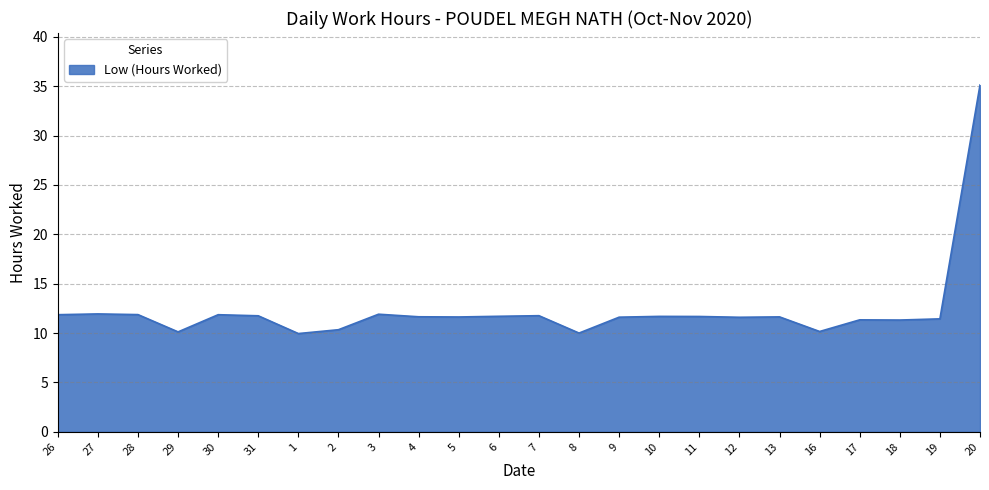

What value does the data have at 10?

11.7